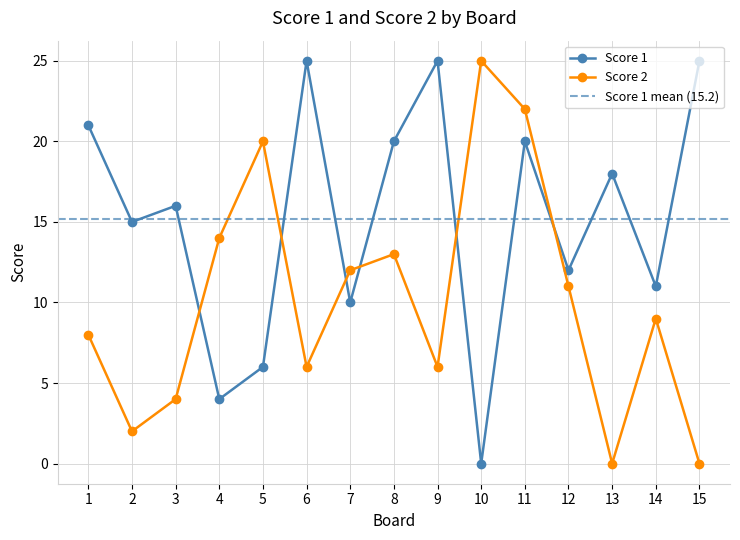

How many lines are shown in the chart?

2